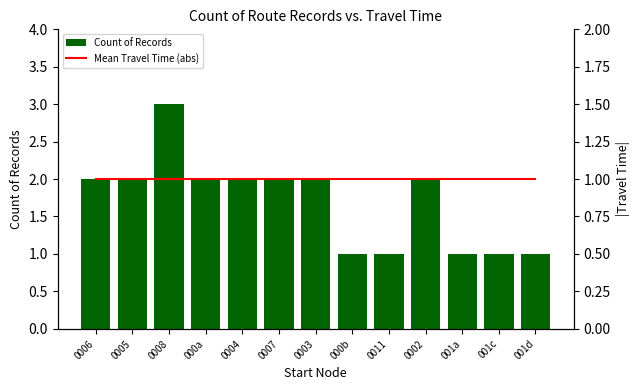

Reading left to right, extract all data points from this chart.

Count of Records: 0006=2	0005=2	0008=3	000a=2	0004=2	0007=2	0003=2	000b=1	0011=1	0002=2	001a=1	001c=1	001d=1
Mean Travel Time (abs): 0006=1	0005=1	0008=1	000a=1	0004=1	0007=1	0003=1	000b=1	0011=1	0002=1	001a=1	001c=1	001d=1